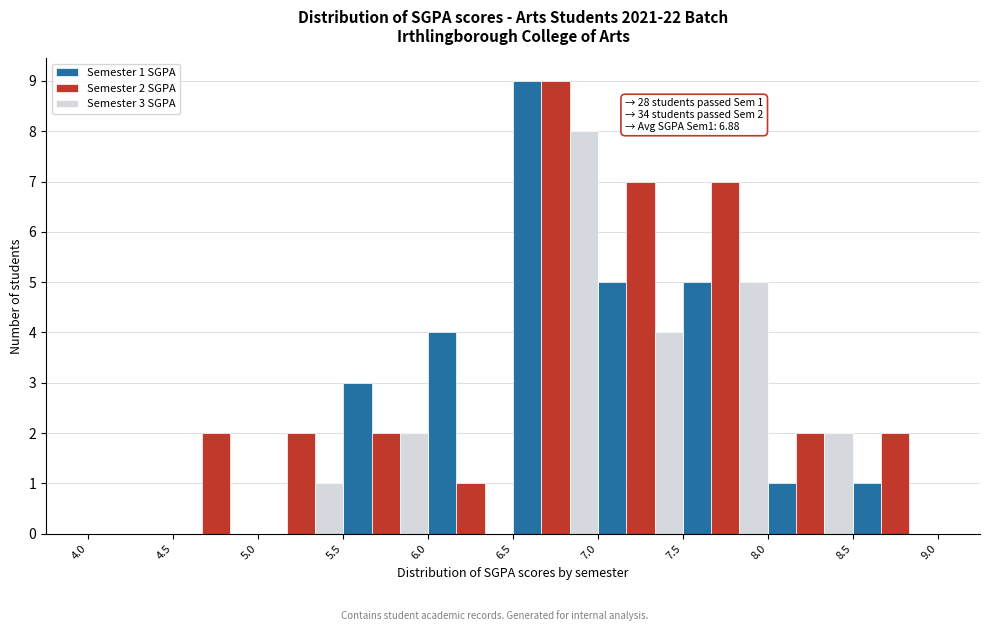

In the Semester 3 SGPA series, which range on the x-axis has the tallest bar?

6.5 to 7.0